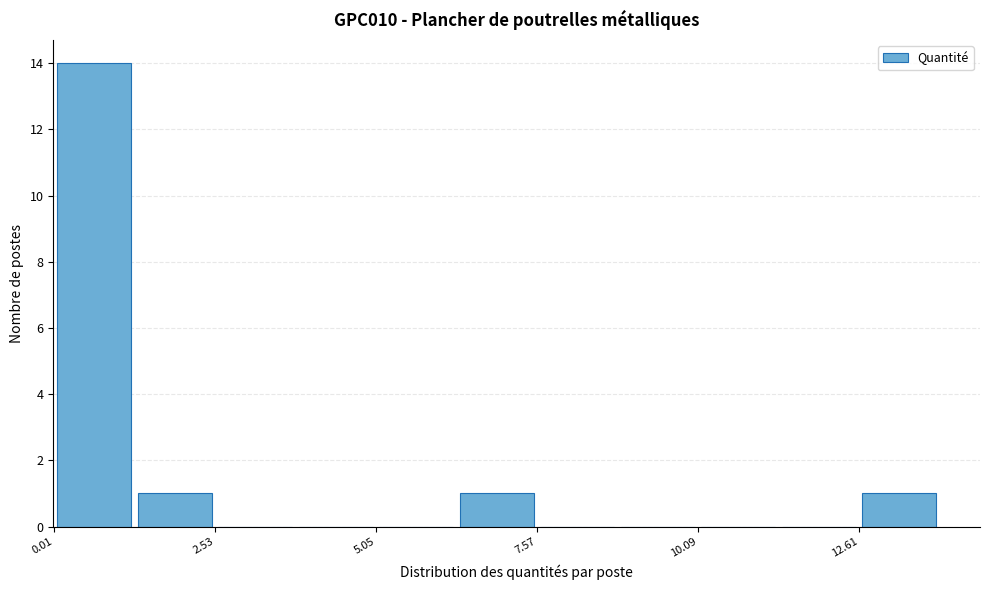

Around what value on the x-axis is the tallest bar? Give the approximate position of its centre, as read against the axis.

0.5